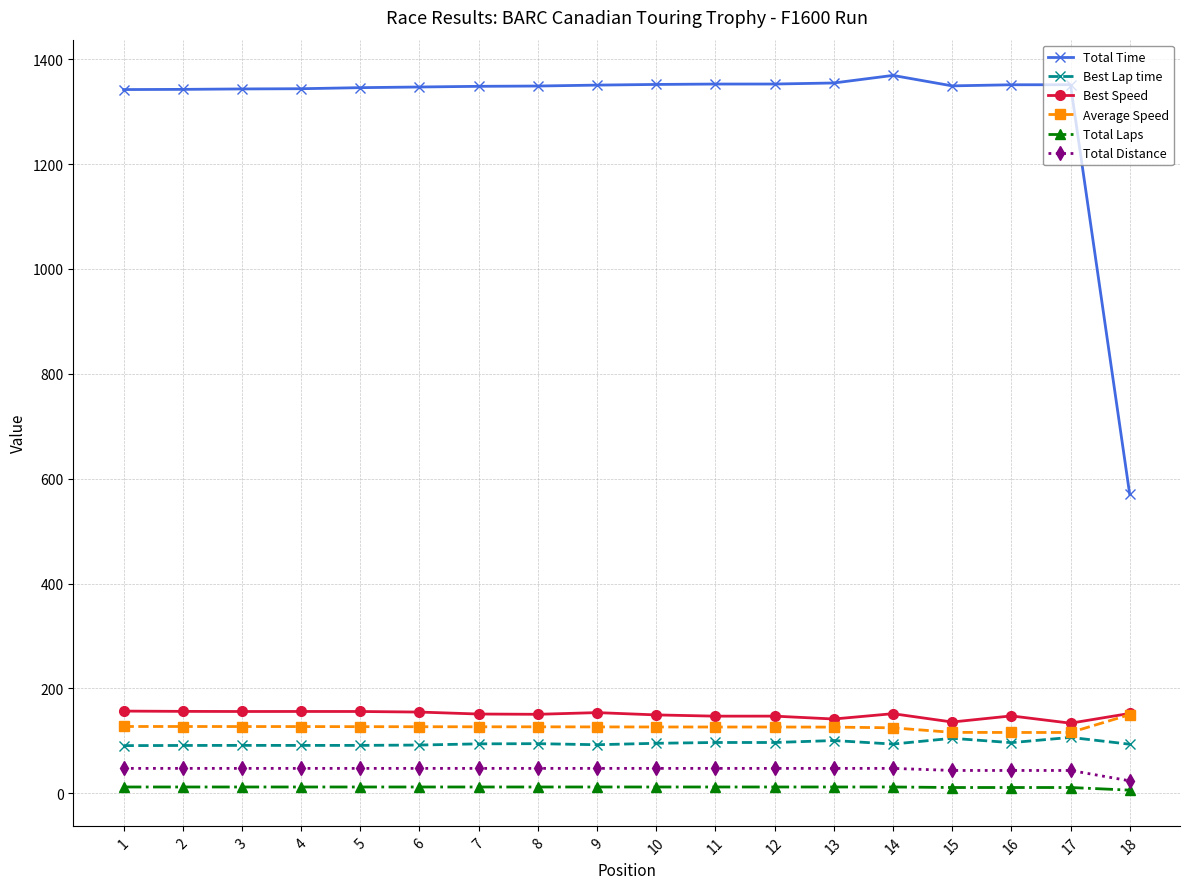

What is the minimum value shown in the chart?

6.0